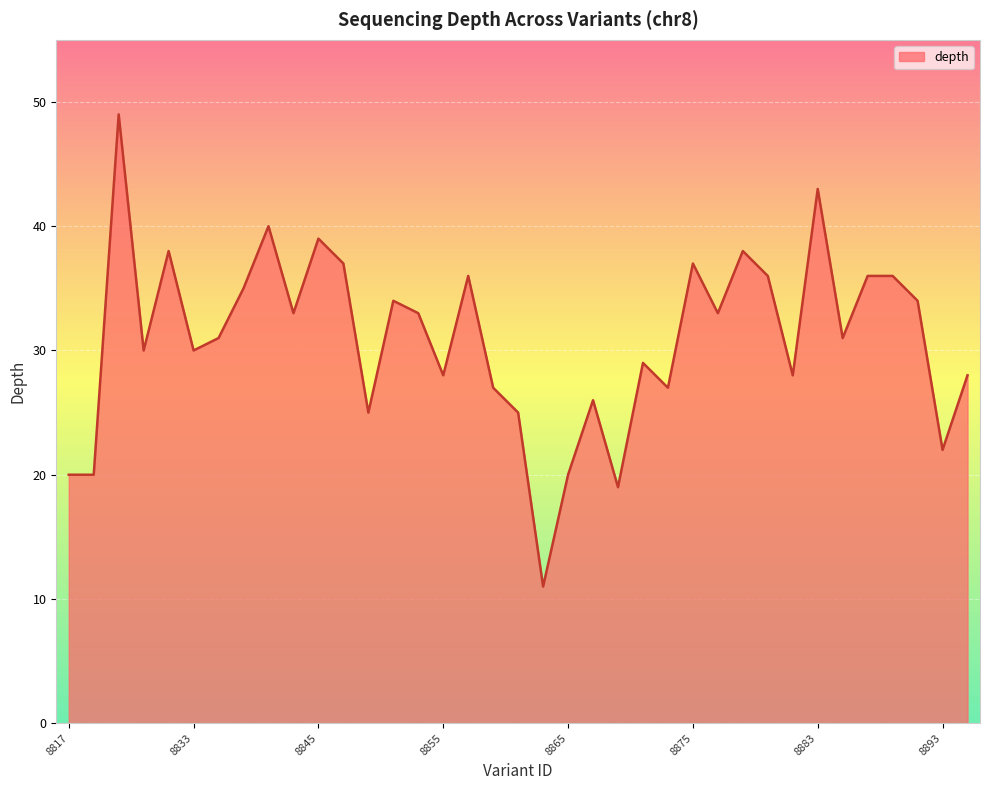

Reading left to right, list all the values displayed in this chart.

20	20	49	30	38	30	31	35	40	33	39	37	25	34	33	28	36	27	25	11	20	26	19	29	27	37	33	38	36	28	43	31	36	36	34	22	28